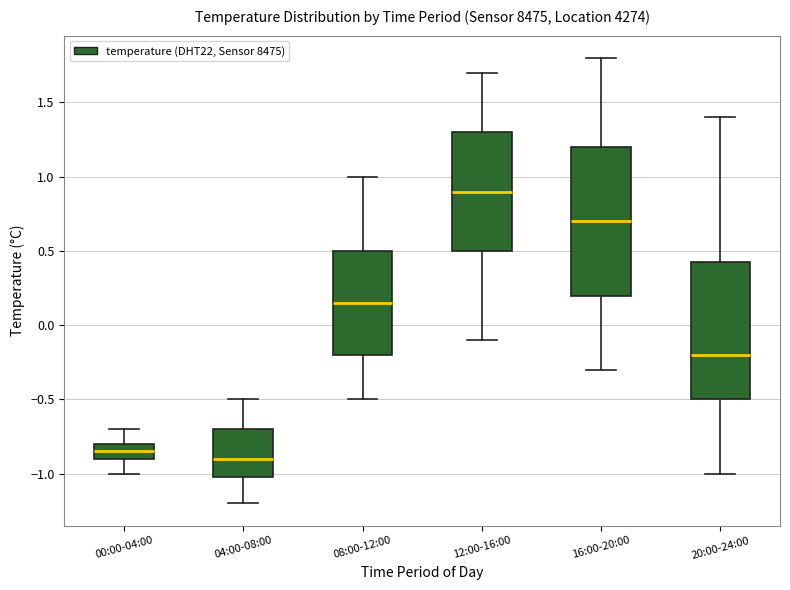

Where does the upper whisker of the box for 20:00-24:00 end on the y-axis? The values are not printed on the chart, so give them approximately, as read against the axis.

1.40